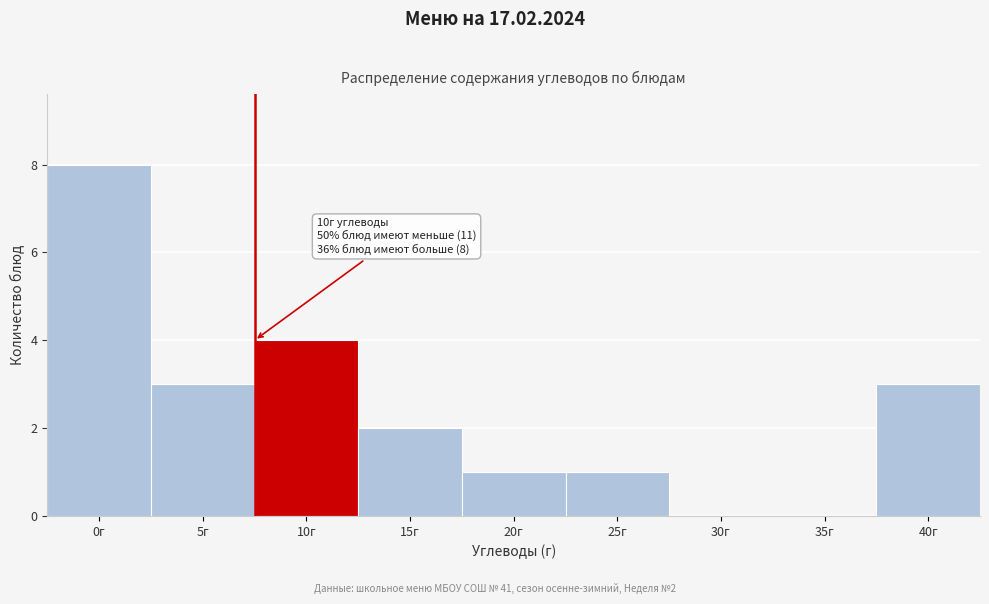

Reading right to left, transcribe all the data shown in this chart.

40г=3	35г=0	30г=0	25г=1	20г=1	15г=2	10г=4	5г=3	0г=8